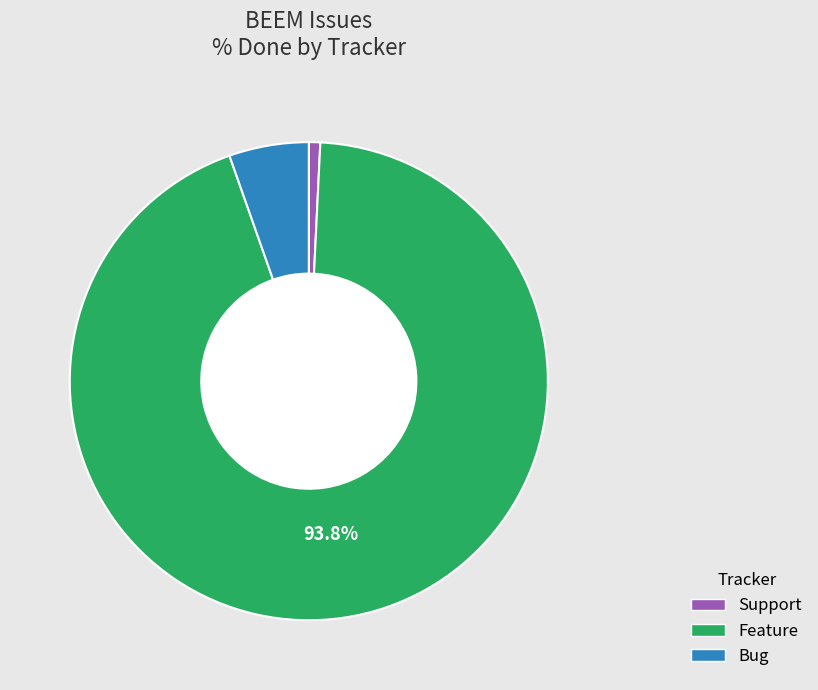

Combined, do Support and Bug account for over 50%?

No